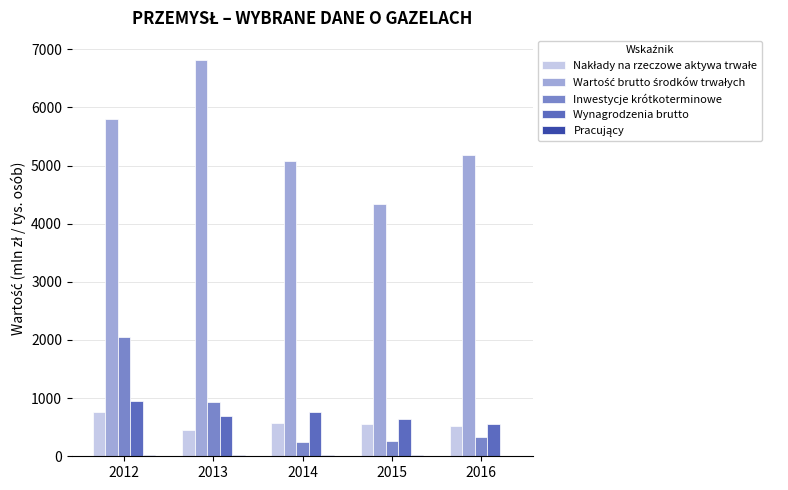

Which series changed the most between 2012 and 2015?

Inwestycje krótkoterminowe